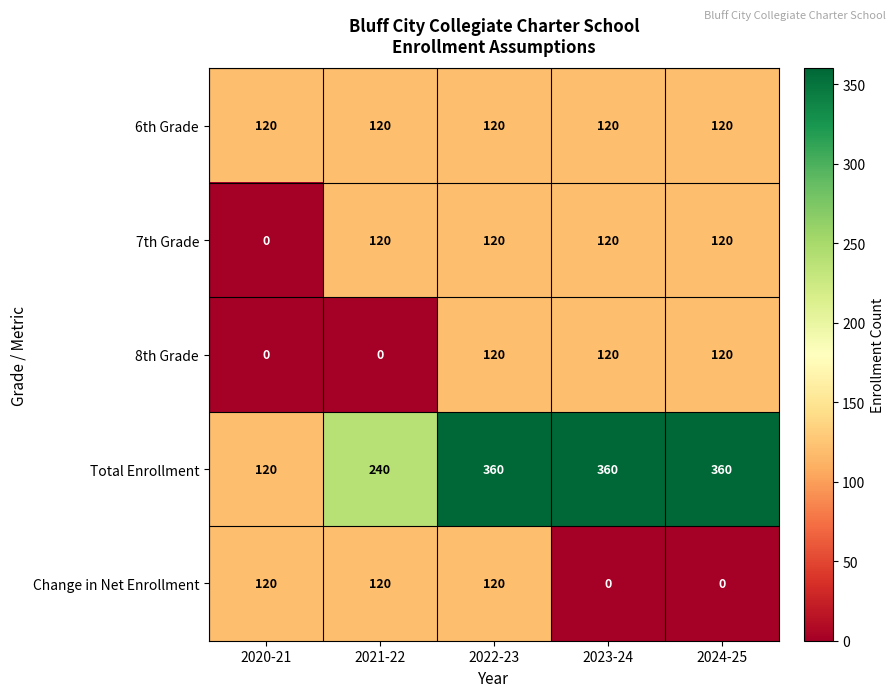

What is the sum of all 8th Grade values?

360